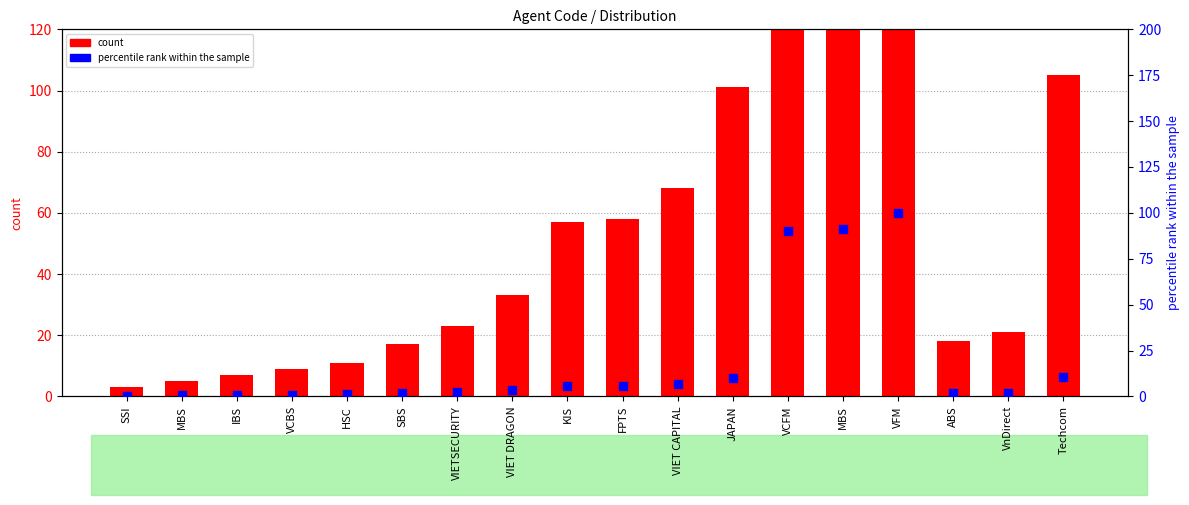

Is the value of Code at JAPAN greater than the value of percentile rank within the sample at Techcom?

Yes